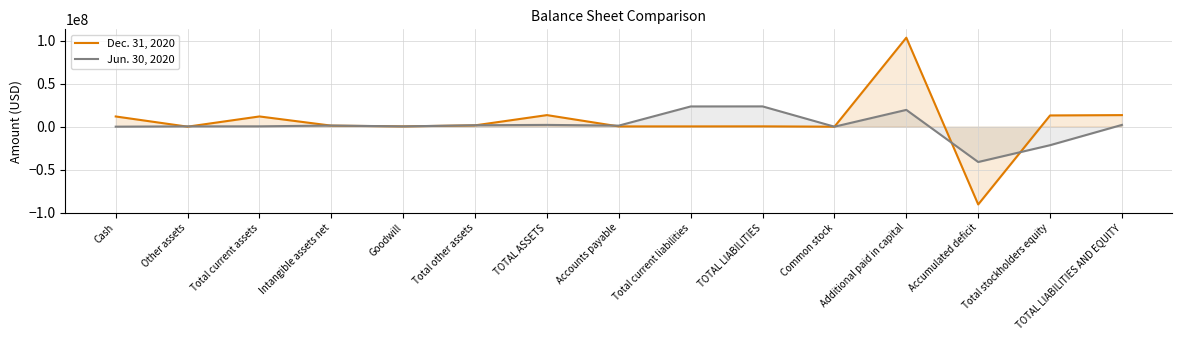

What is the difference between the maximum and minimum values in the Jun. 30, 2020 series?

64620451